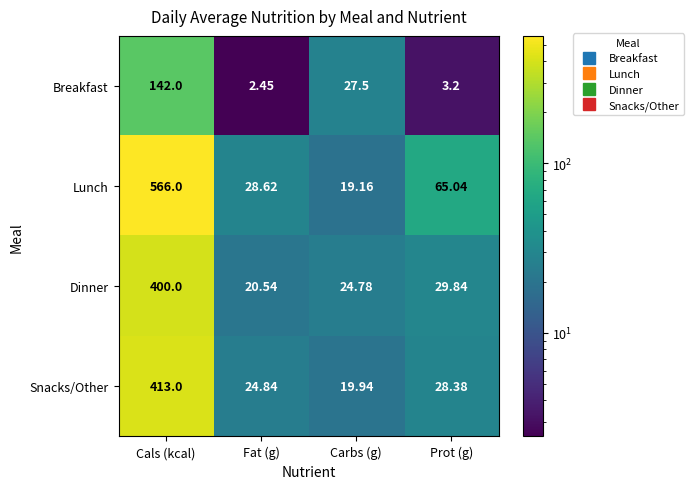

At which label does Dinner reach its peak?

Cals (kcal)